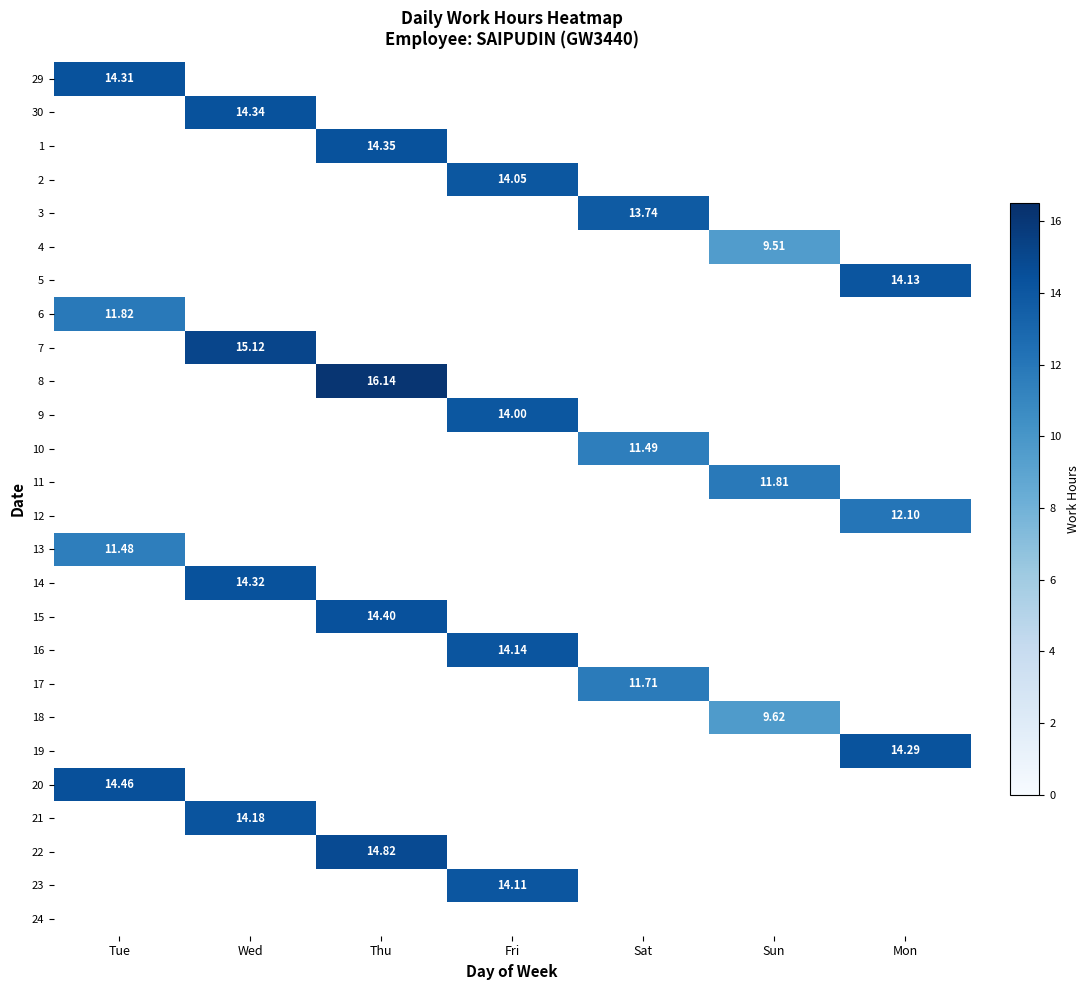

How many data points does each series have?

7